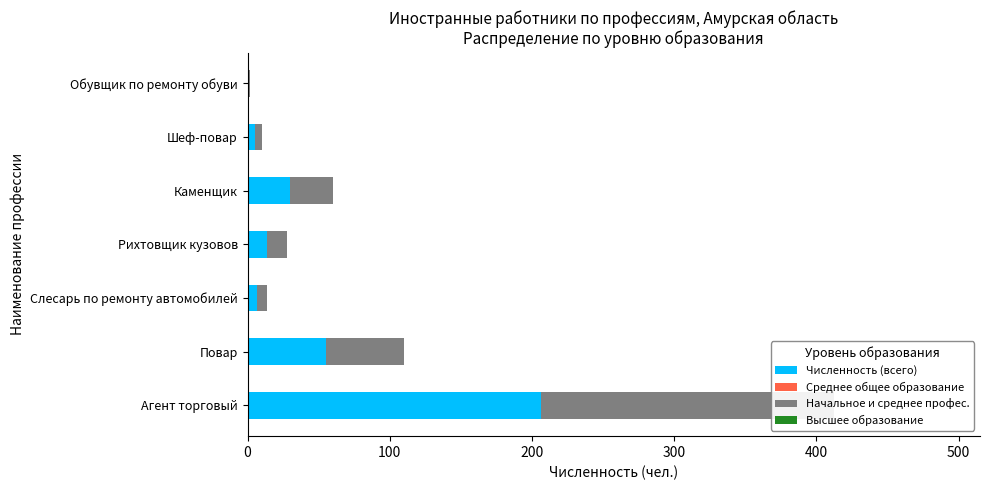

Which series has the largest total across all categories?

Численность (всего)